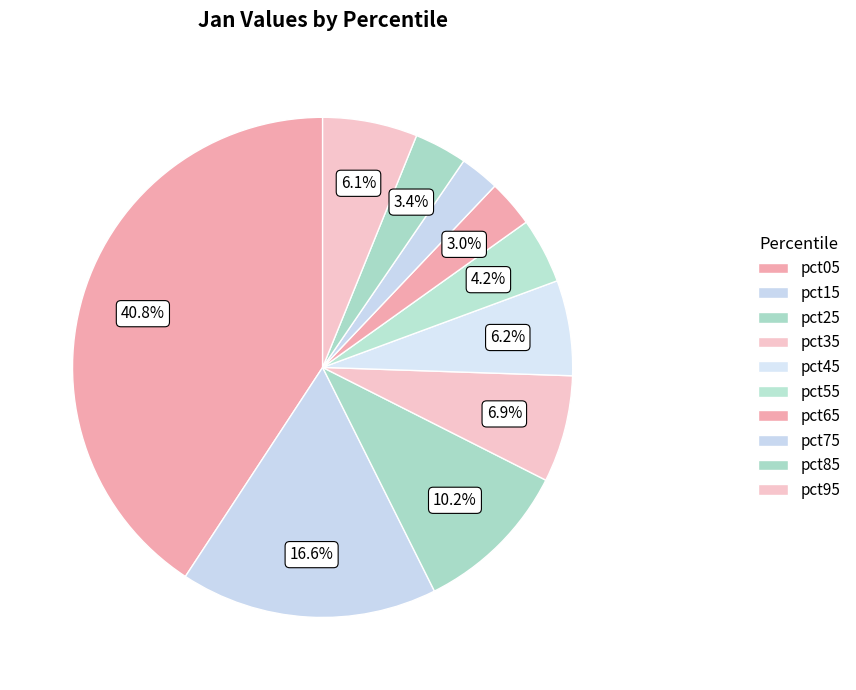

What percentage is the pct15 slice, to the nearest percent?

17%